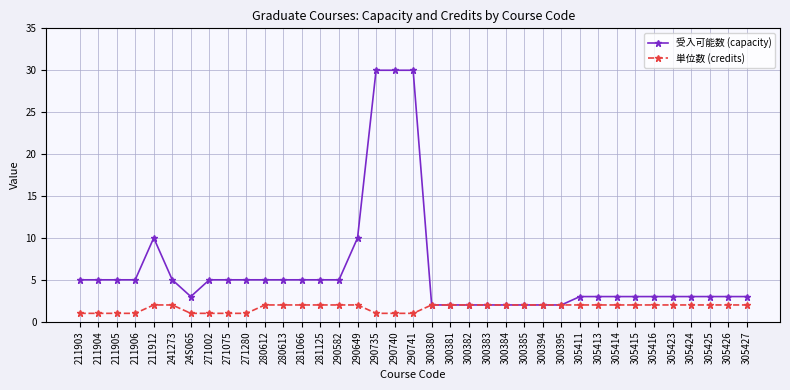

What position from the left is 290582?

15